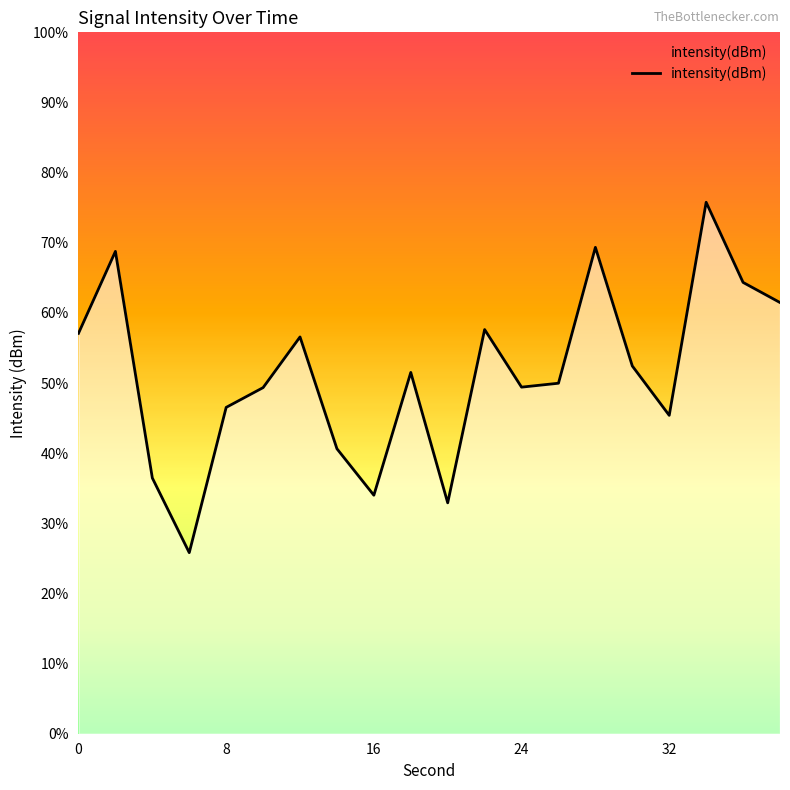

The chart shows a value of -69.1 at 11. True or false?

False